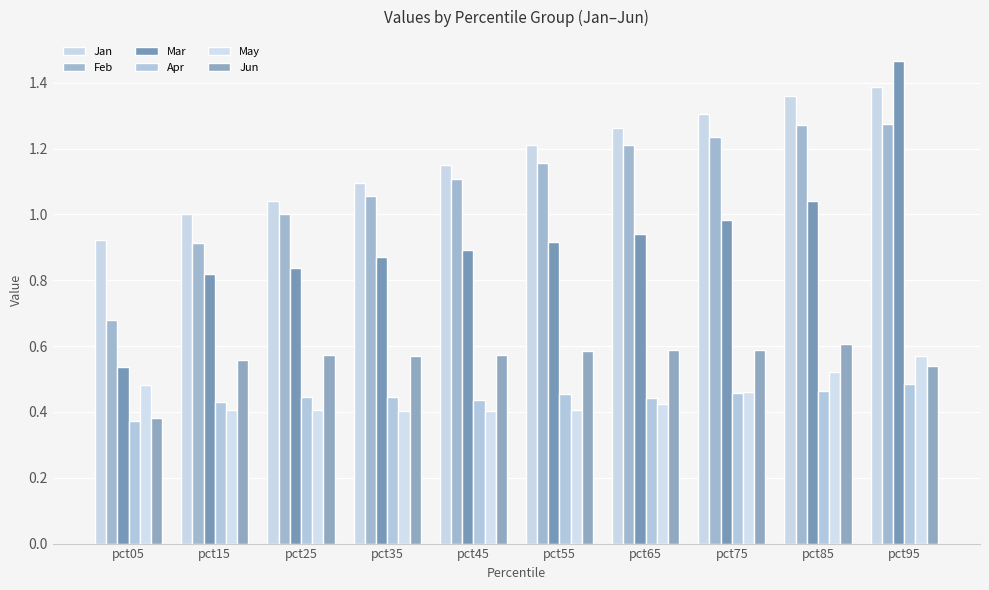

How many bars are there in total?

60